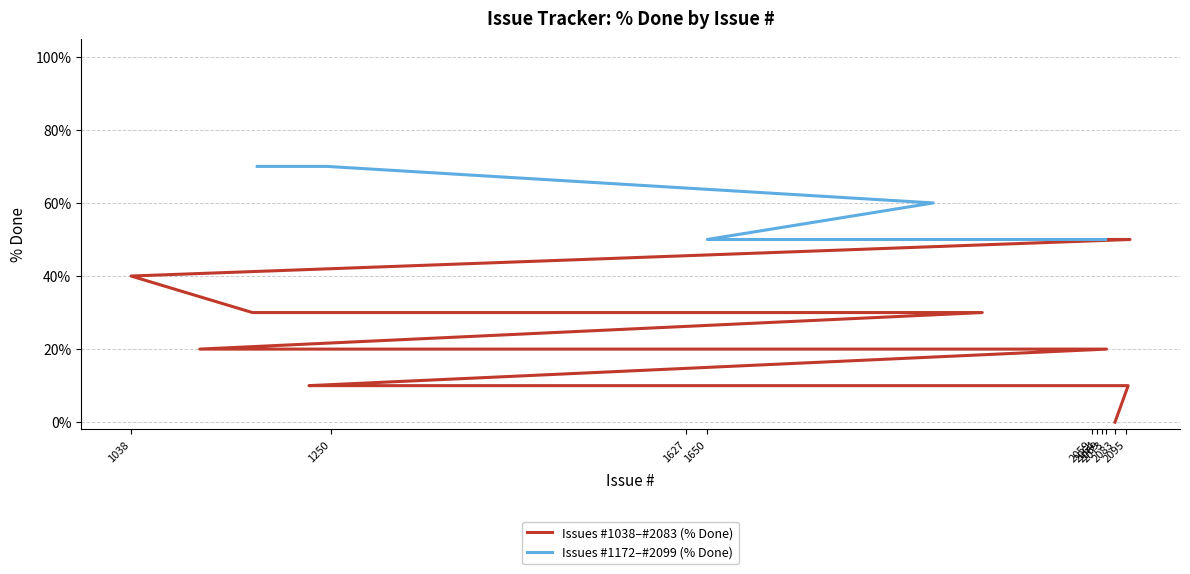

The Issues #1038–#2083 (% Done) series shows 67 at 2095. True or false?

False